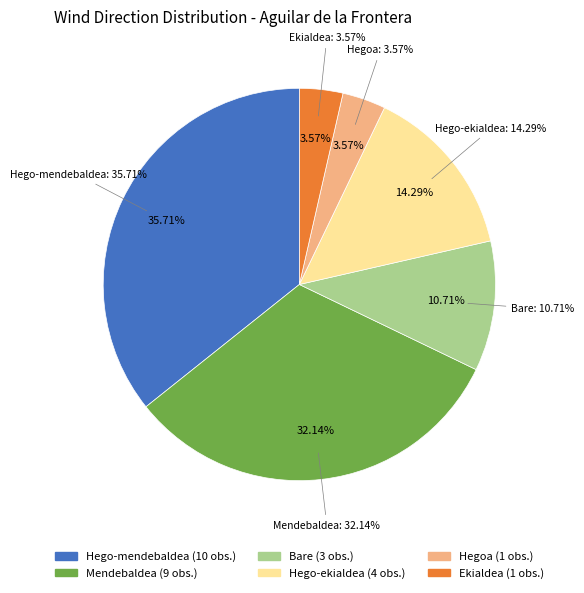

Combined, do Mendebaldea and Hego-ekialdea account for over 50%?

No